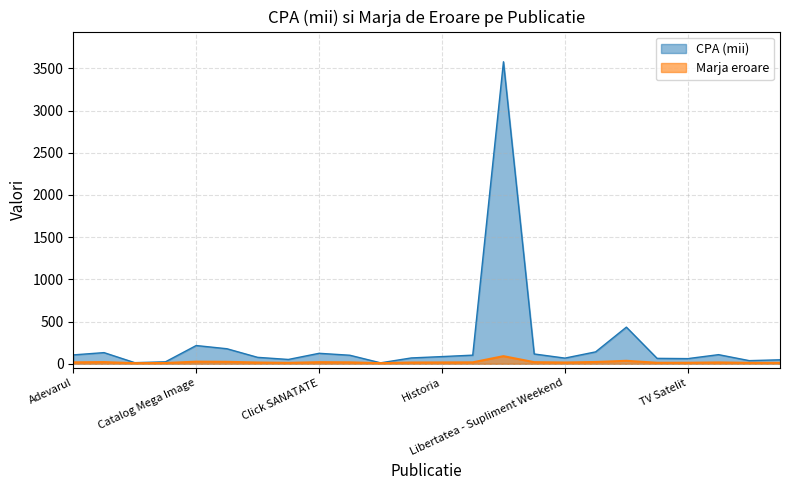

Which series changed the most between Bihoreanul and Weekend Adevarul?

CPA (mii)